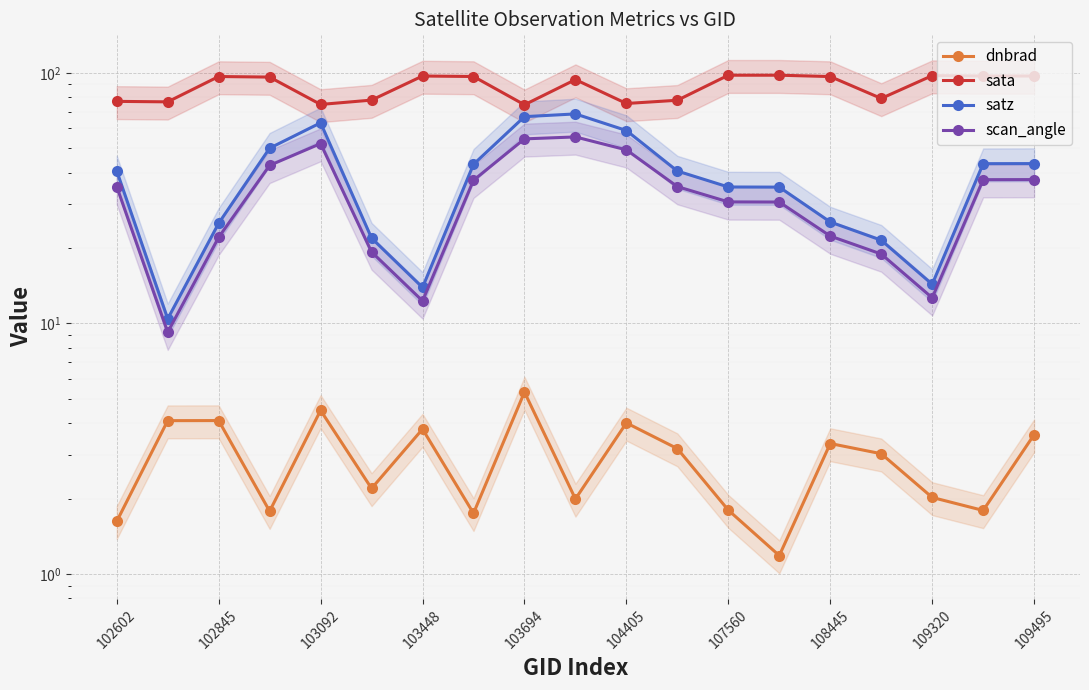

What is the average value of the sata series?

88.3